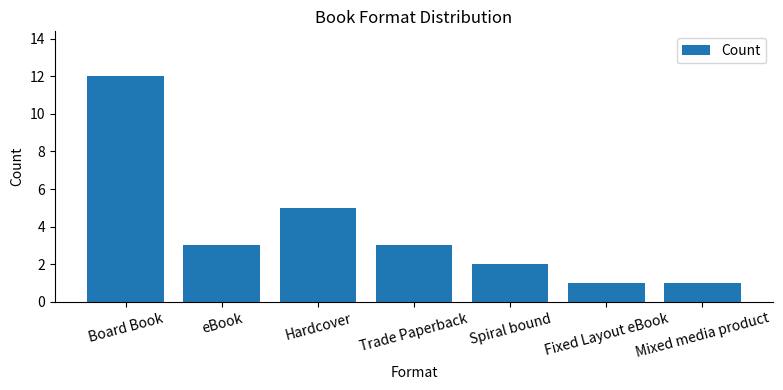

How many data points does each series have?

7